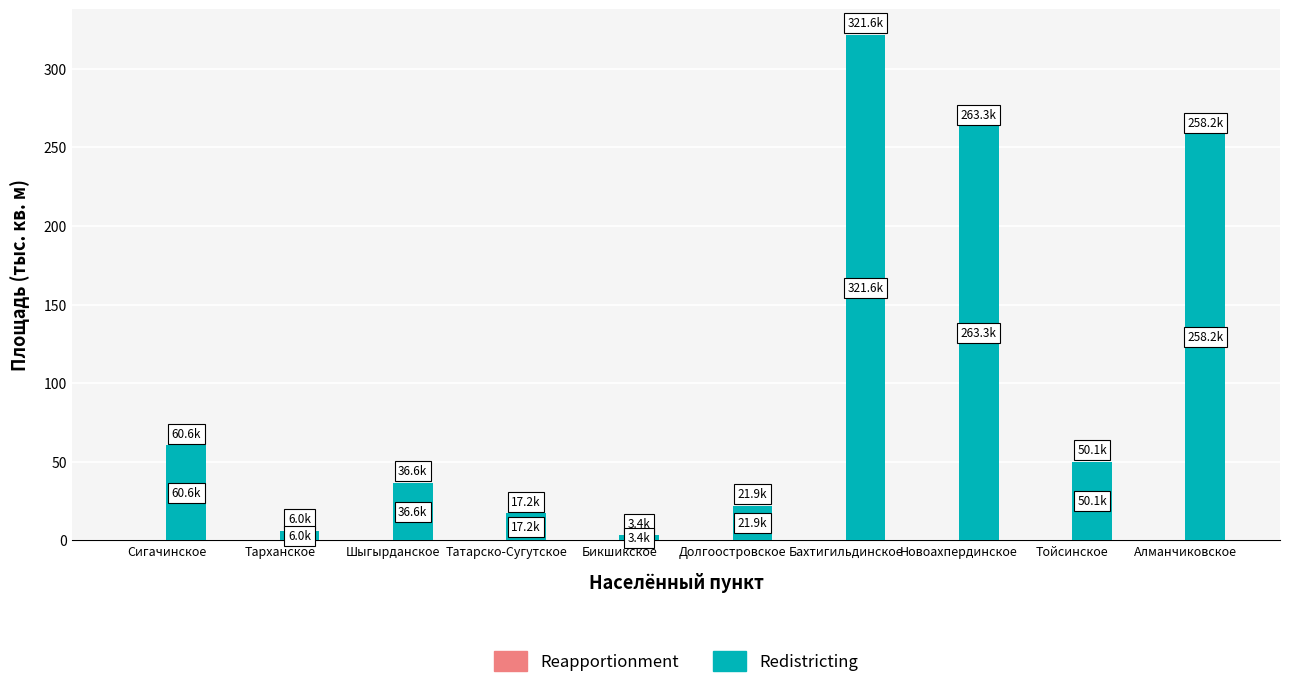

Which category has the highest value across all series?

Бахтигильдинское